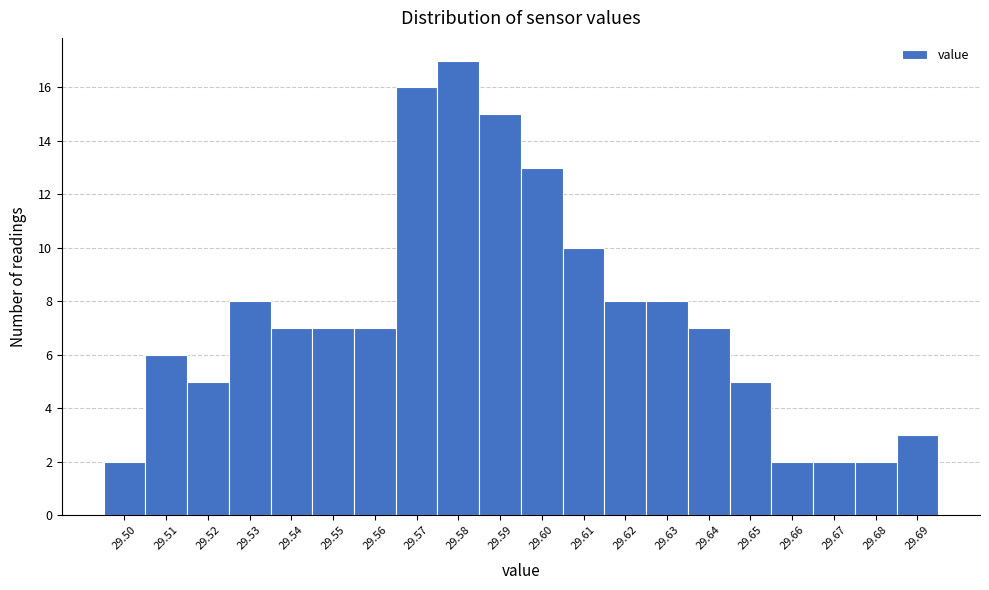

Reading left to right, transcribe all the data shown in this chart.

2	6	5	8	7	7	7	16	17	15	13	10	8	8	7	5	2	2	2	3